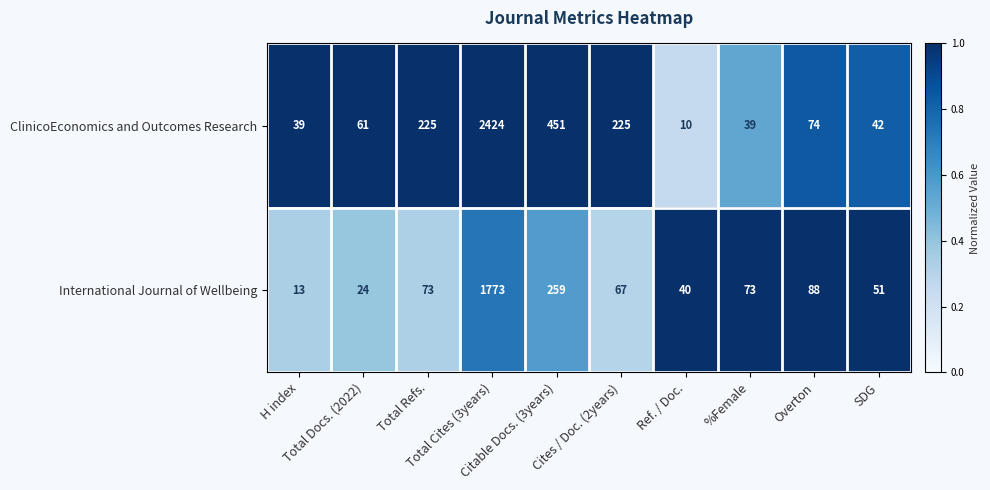

Rank the series by their maximum value, from highest to lowest.

ClinicoEconomics and Outcomes Research, International Journal of Wellbeing